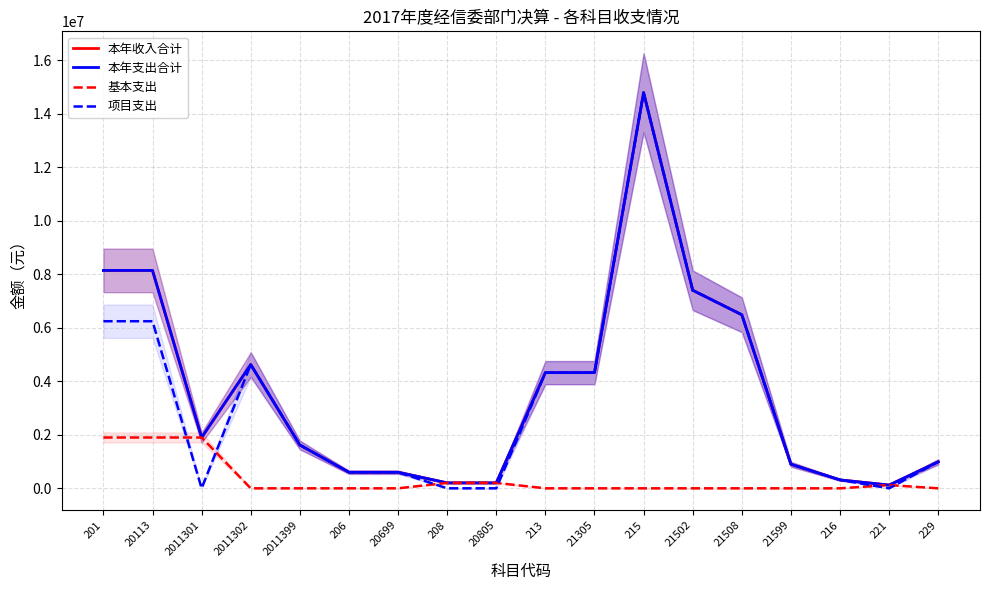

Is it true that 基本支出 equals 1210402.6 at 21599?

False